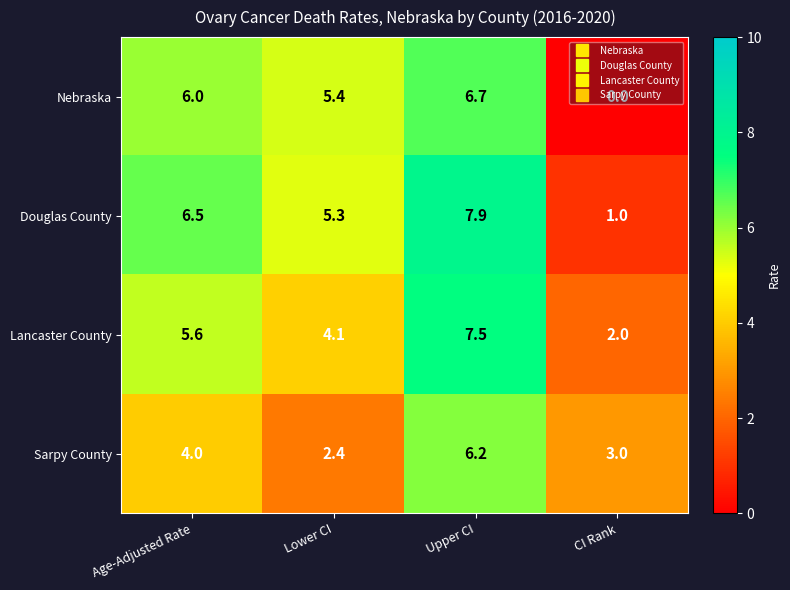

What is the greatest value displayed?

7.9